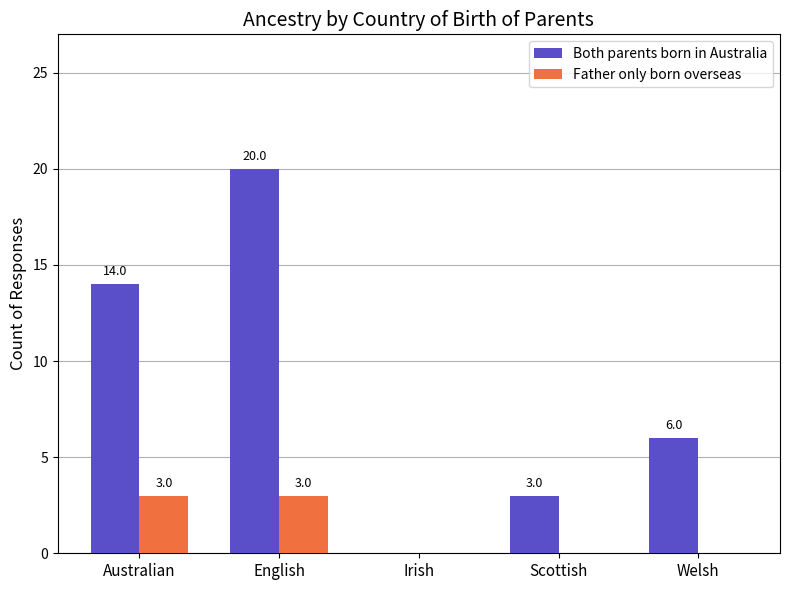

What is the sum of all Both parents born in Australia values?

43